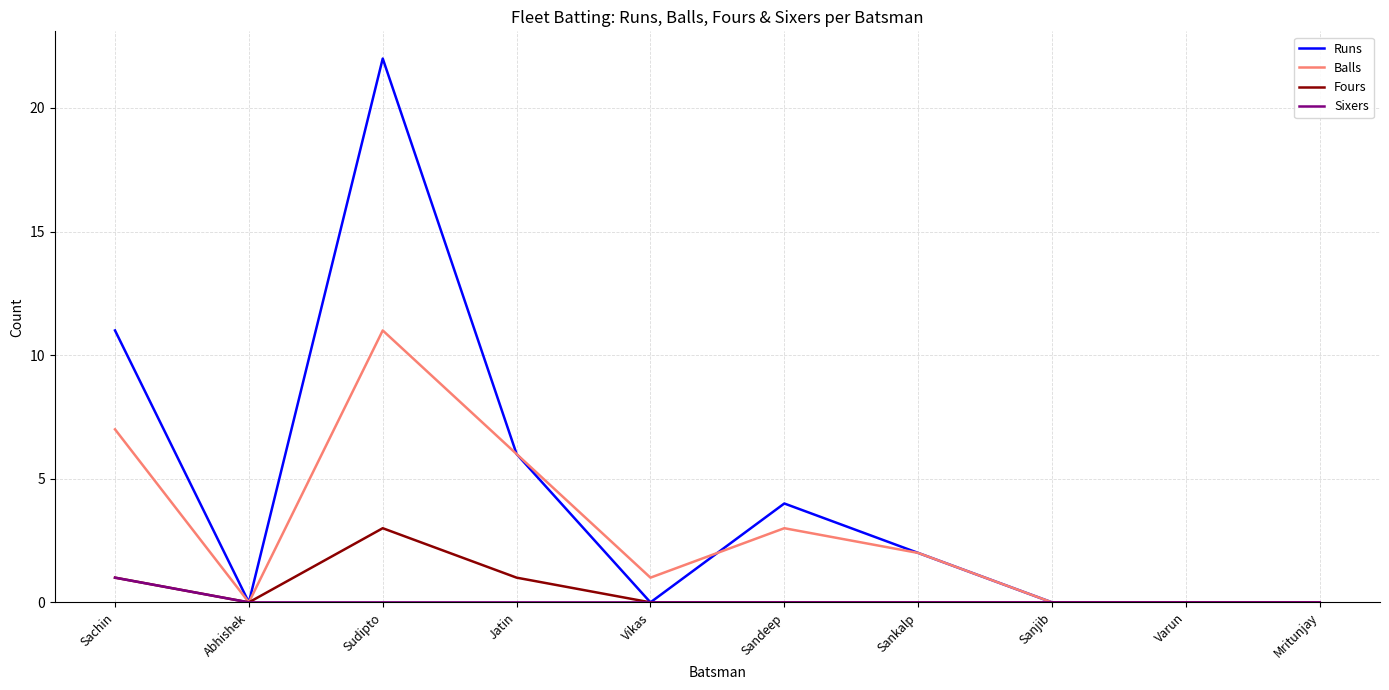

Rank the series by their maximum value, from highest to lowest.

Runs, Balls, Fours, Sixers